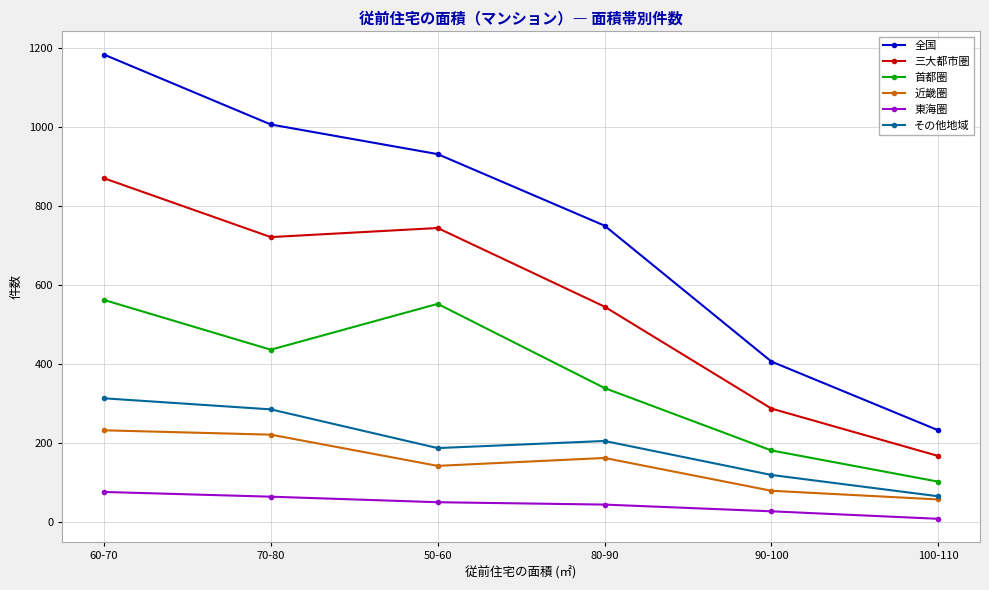

How many categories are shown in the chart?

6